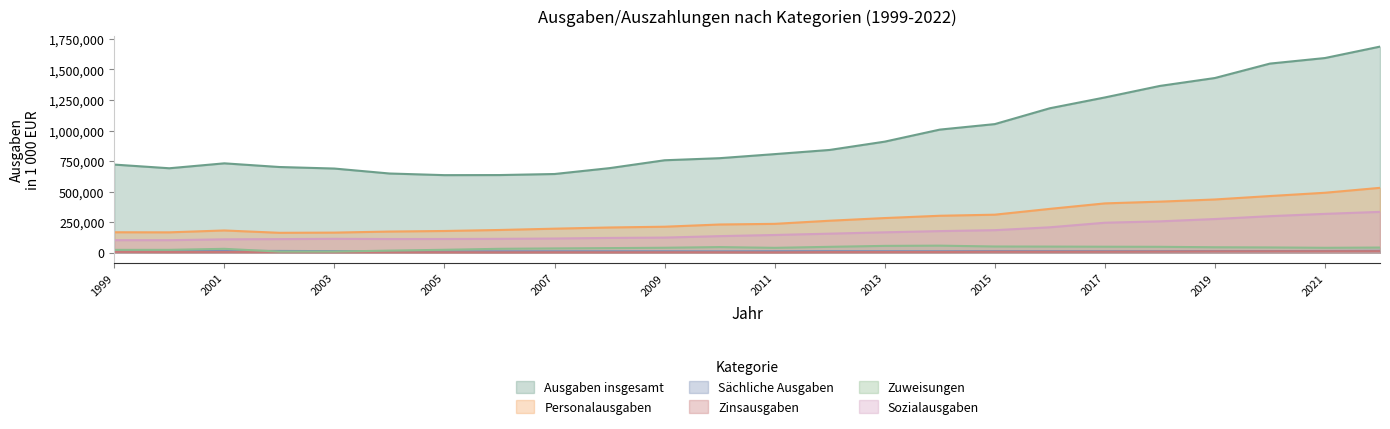

Rank the series by their maximum value, from highest to lowest.

Ausgaben insgesamt, Personalausgaben, Sozialausgaben, Zuweisungen, Sächliche Ausgaben, Zinsausgaben